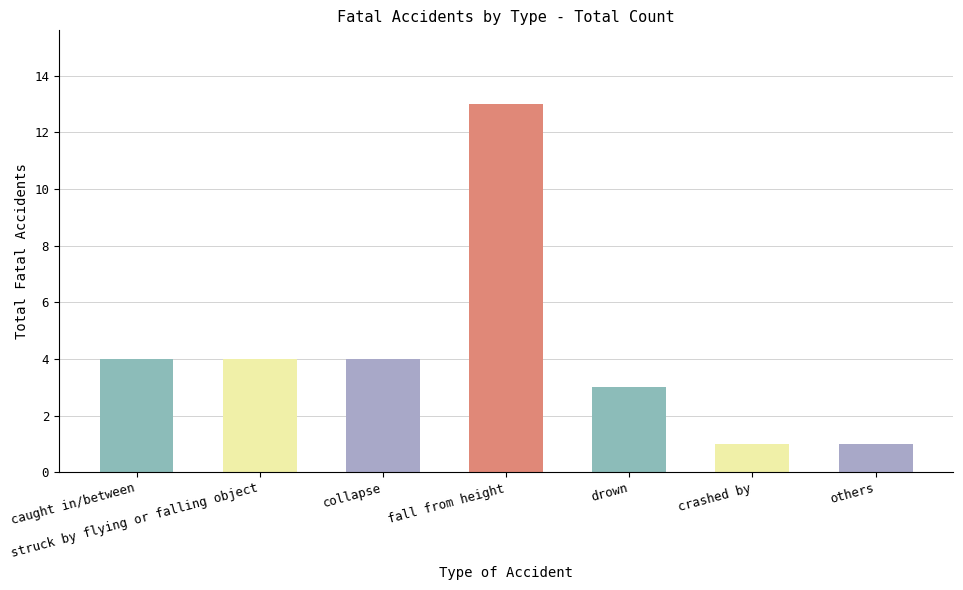

The chart shows a value of 4 at struck by flying or falling object. True or false?

True